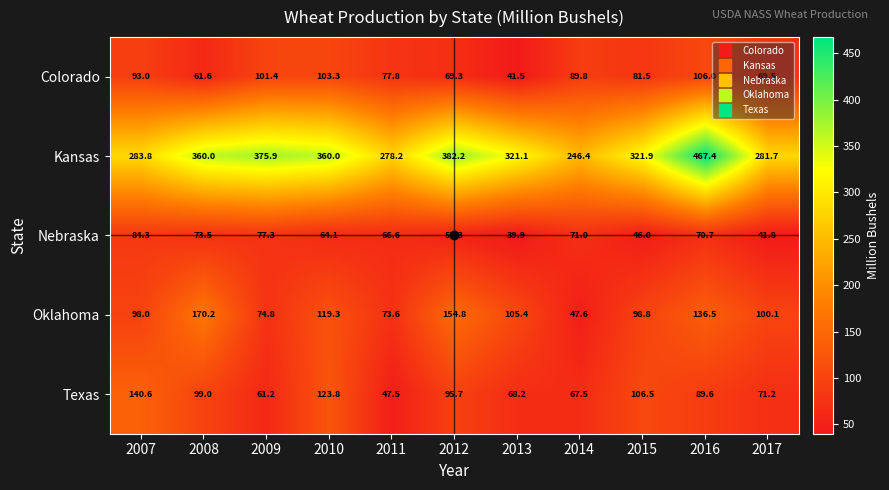

Where is Colorado nearest to the value 73?

2017